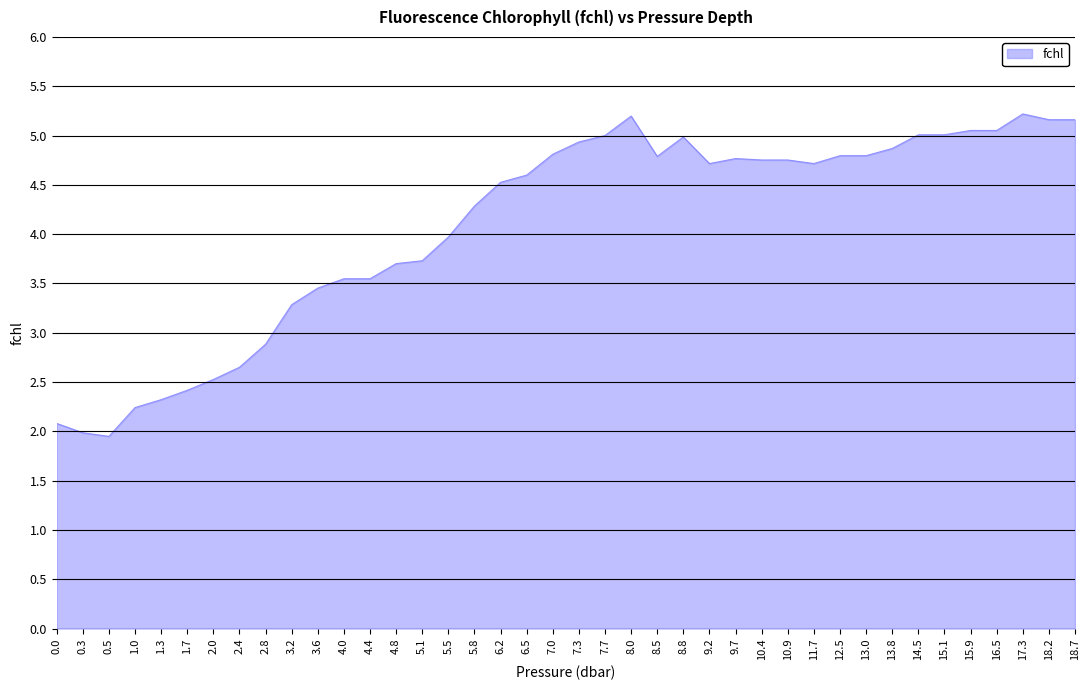

What position from the right is 1.3?

36